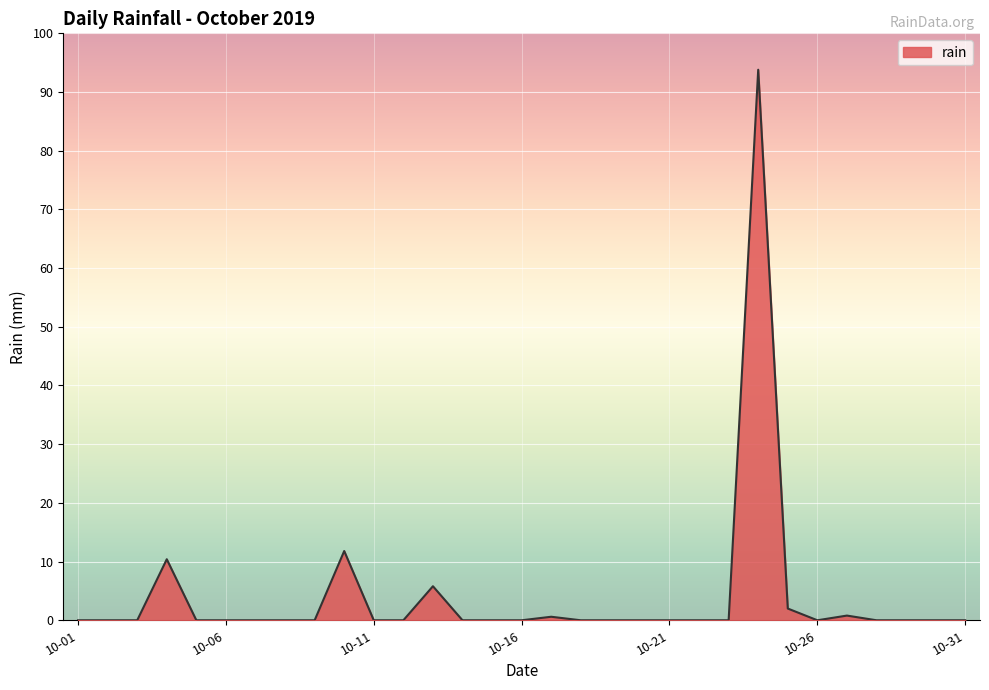

What is the greatest value displayed?

93.8